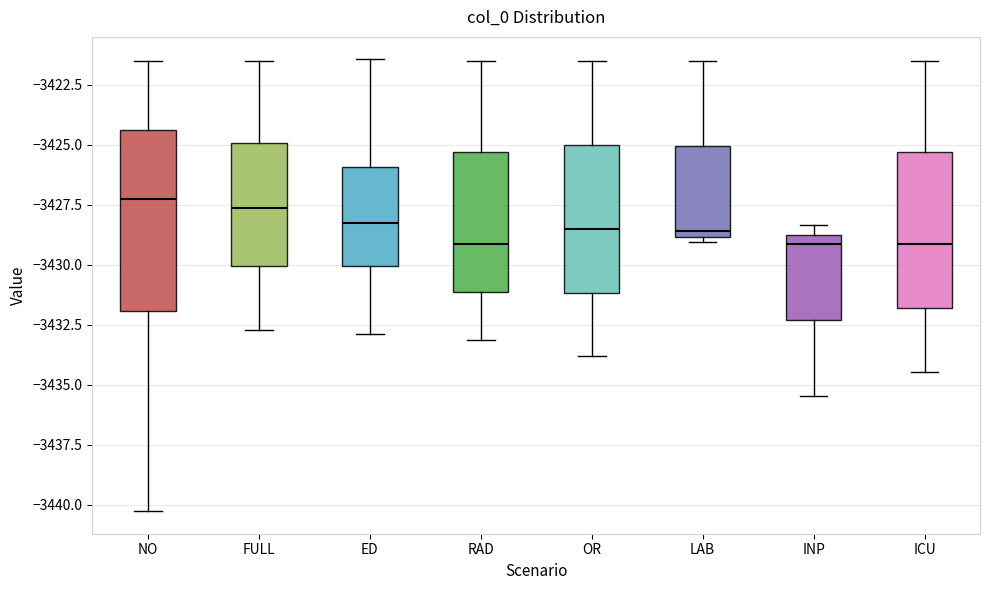

Which box is the tallest, from its lower edge to its upper edge?

NO